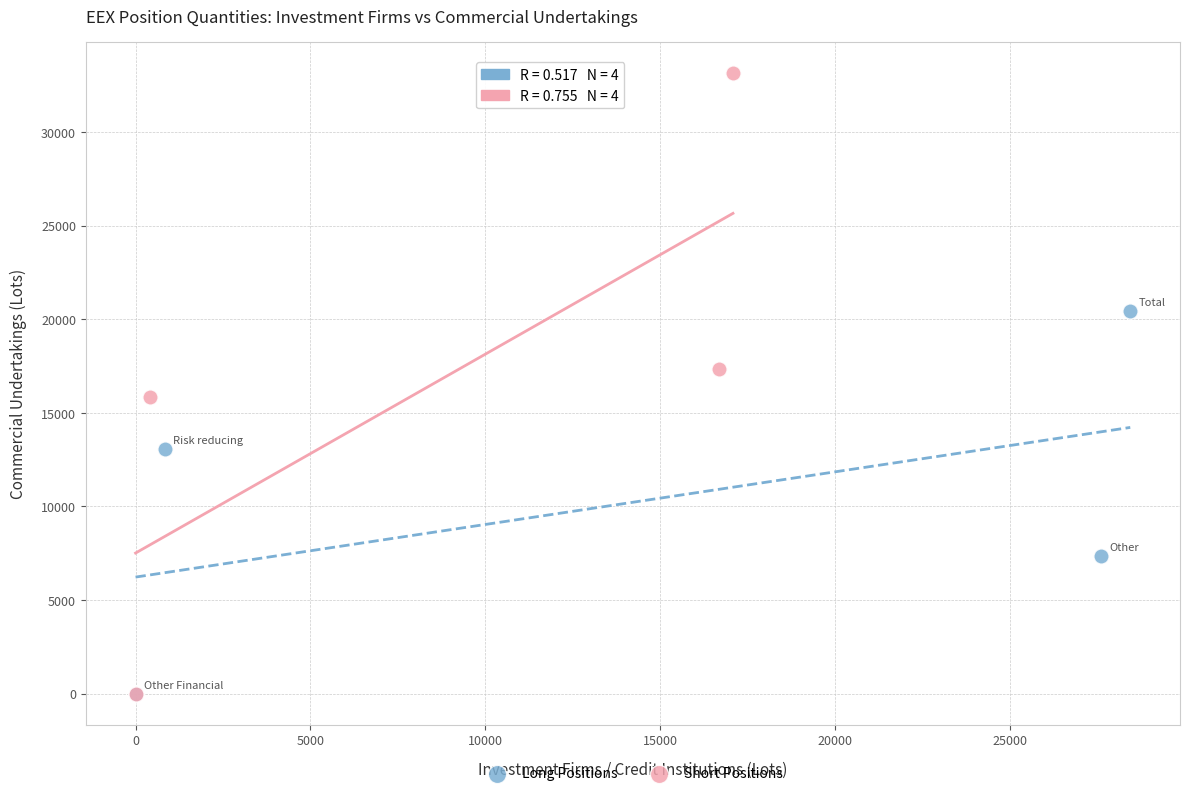

Which series has the widest spread of Y values?

Short Positions